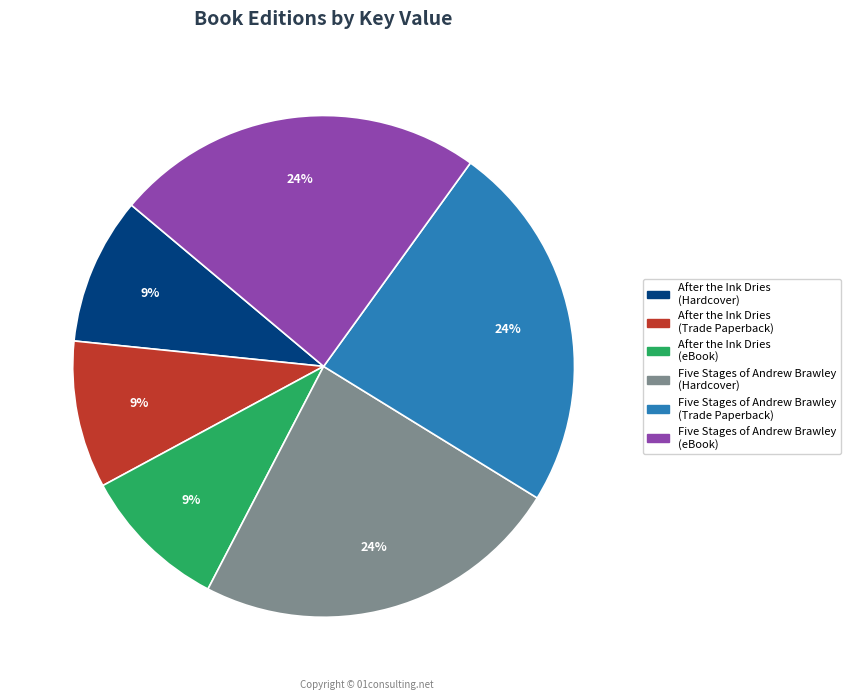

To the nearest percent, what is the average slice percentage?

17%